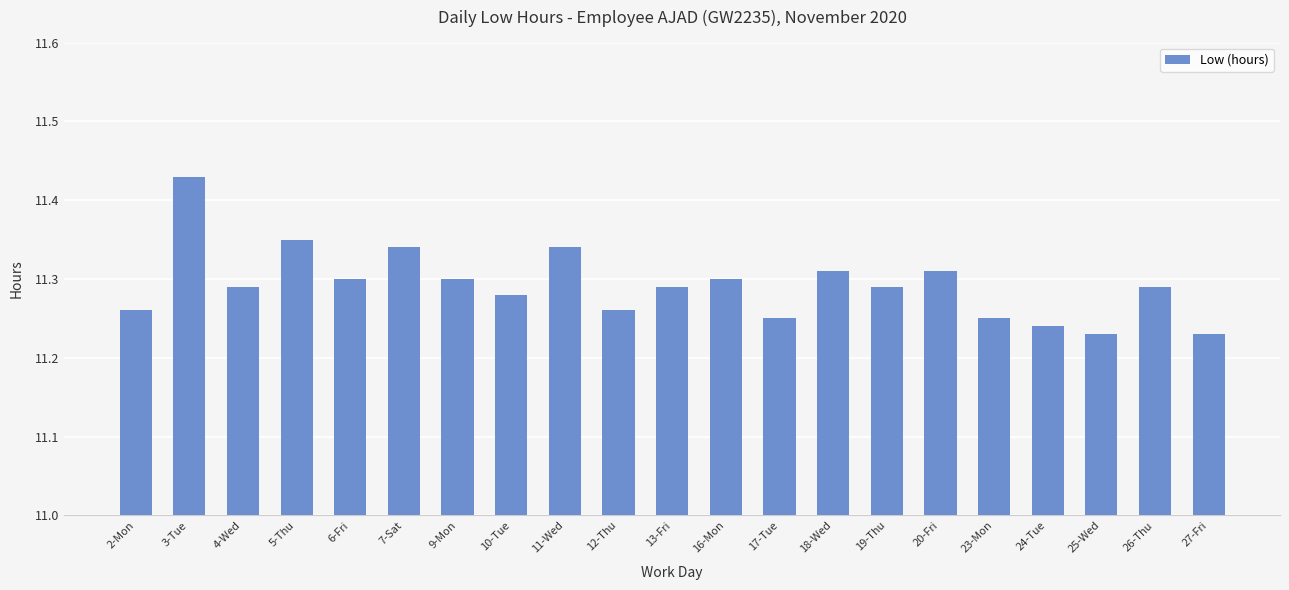

What is the label of the 21st bar from the right?

2-Mon